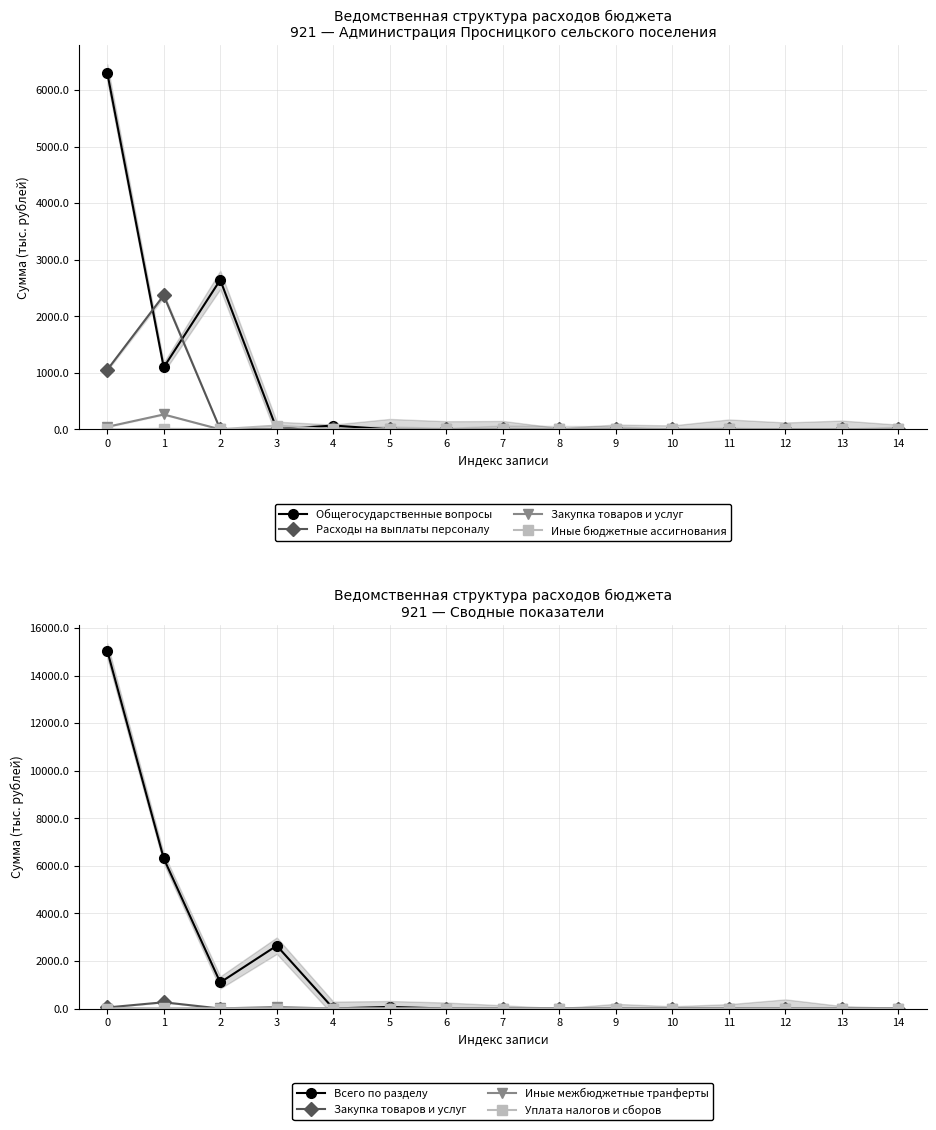

What is the value of the Общегосударственные вопросы point at the 4th from the left?

4.0